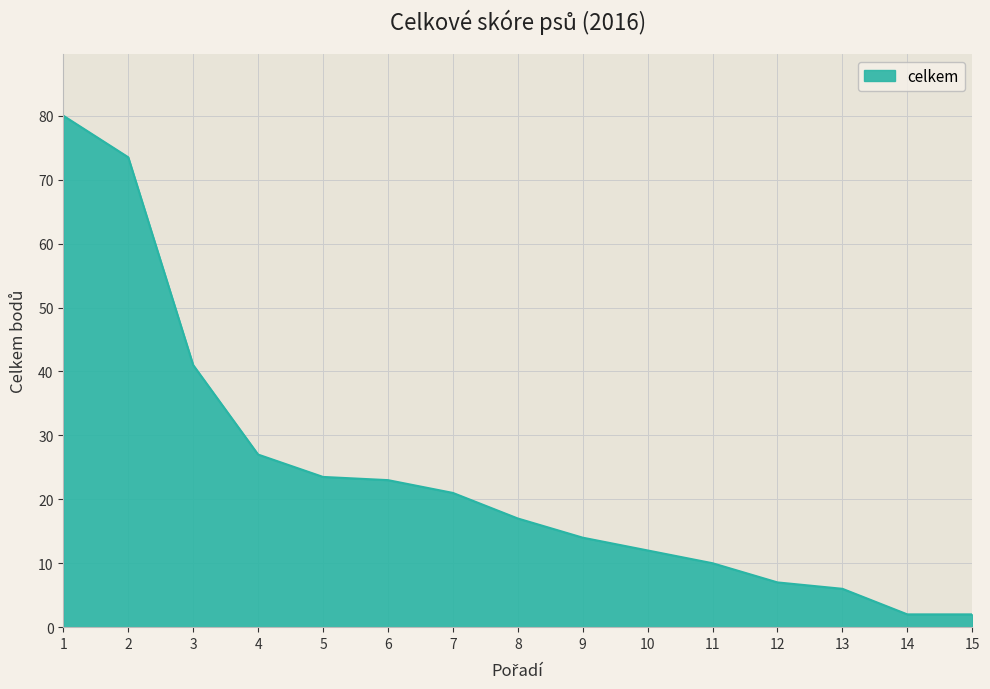

What is the smallest value displayed?

2.0